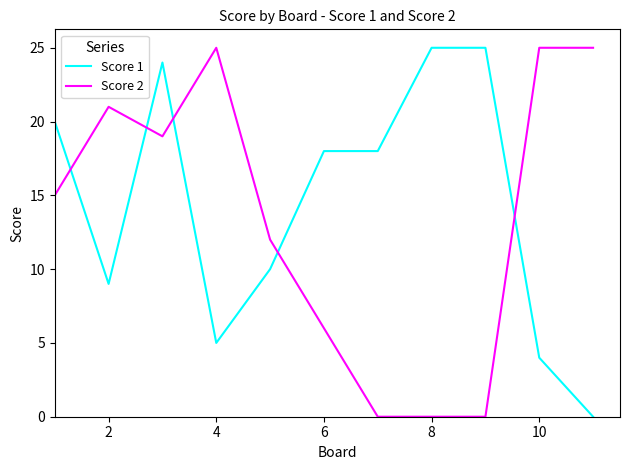

What is the difference between the maximum and minimum values in the Score 2 series?

25